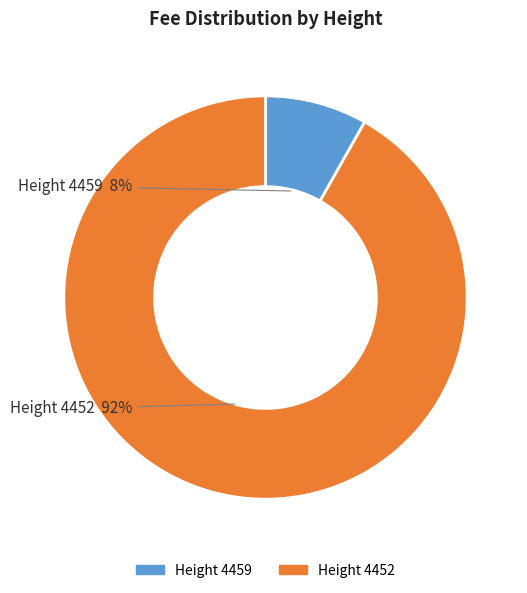

Is there any slice that represents more than half of the pie?

Yes